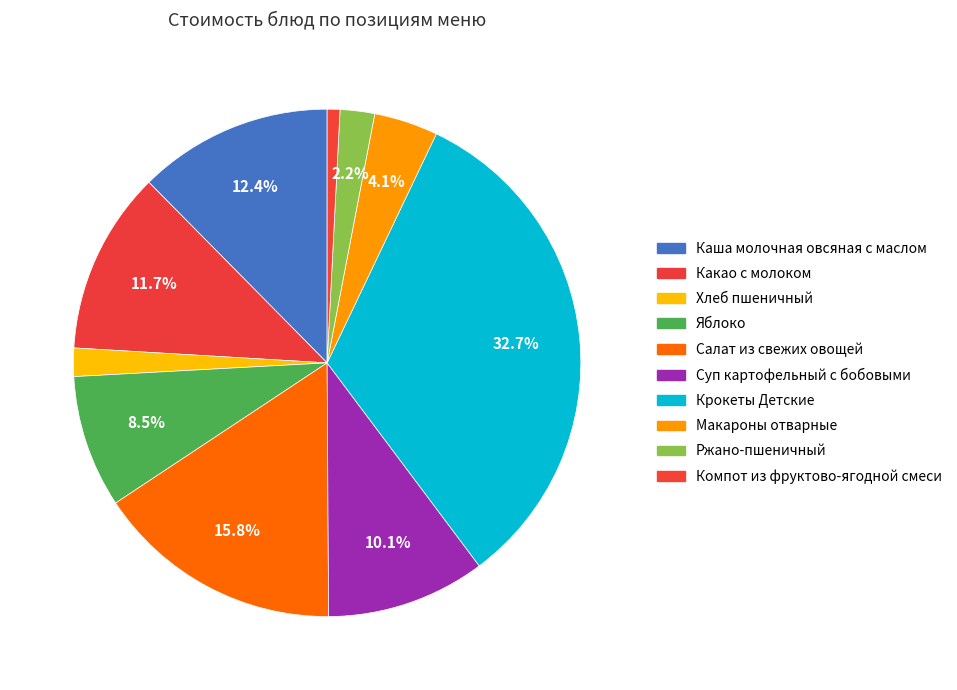

To the nearest percent, what is the difference between the largest and smallest slice percentages?

32%